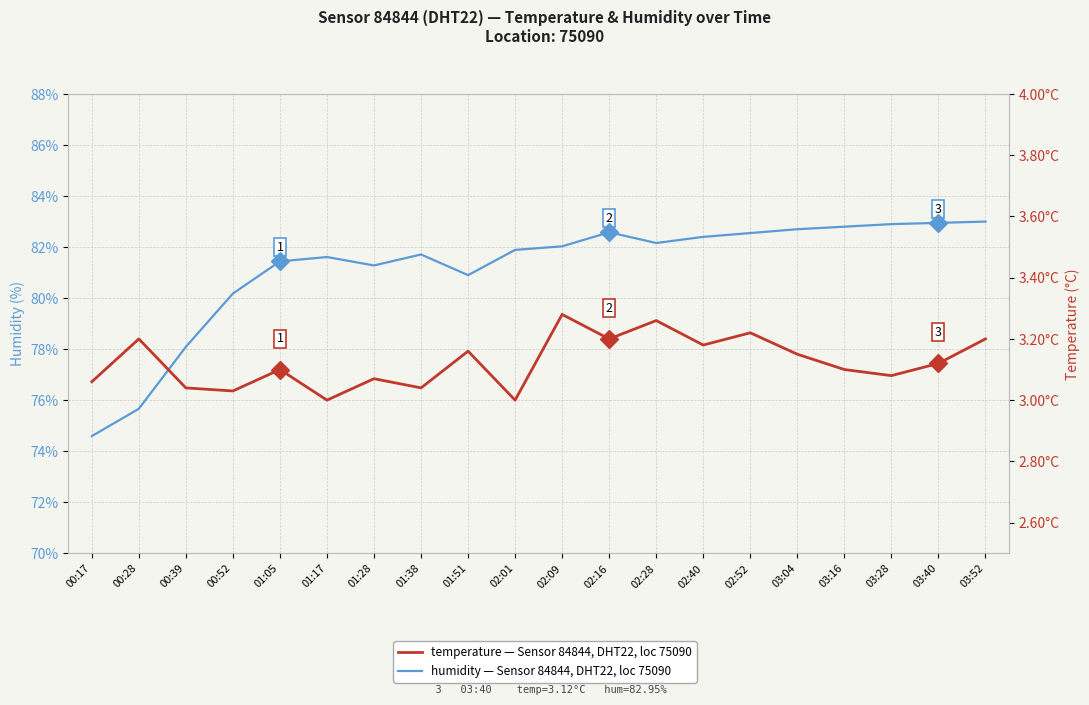

Rank the series by their maximum value, from highest to lowest.

humidity, temperature